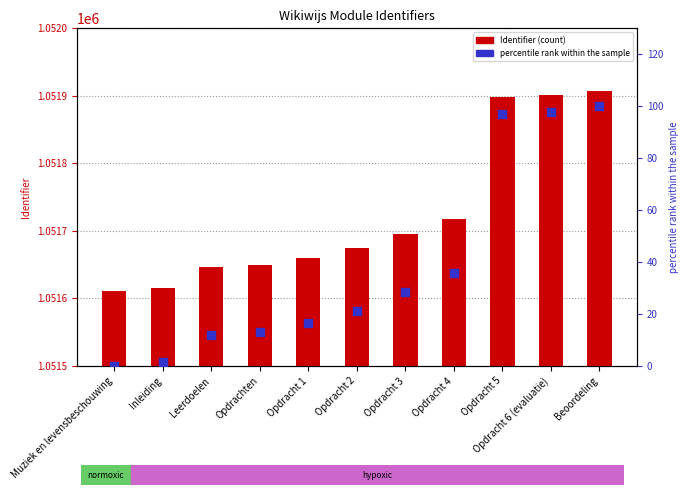

What is the total value across all series at Opdracht 4?

1051752.8